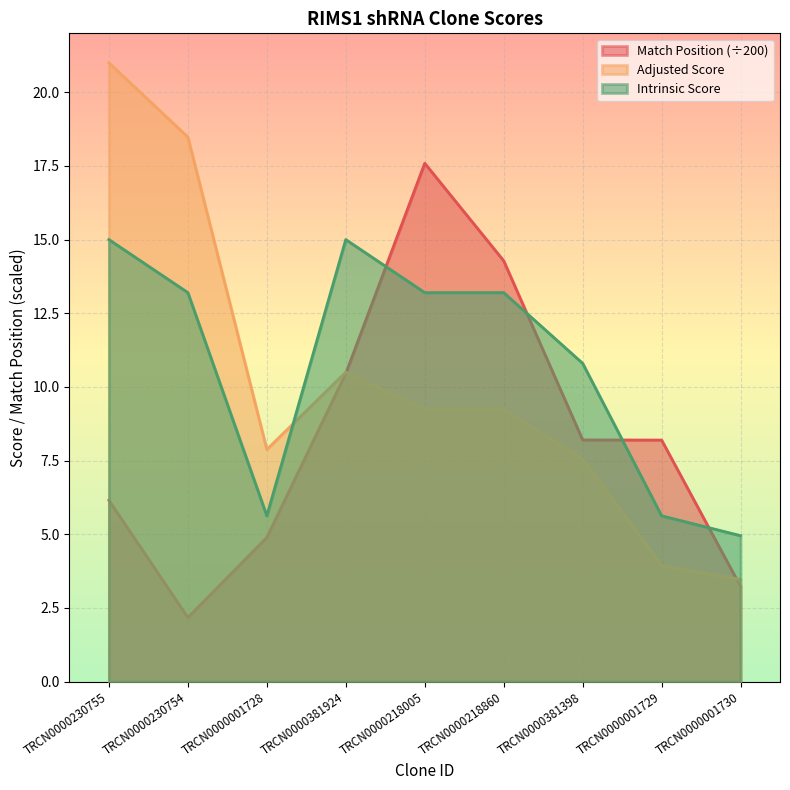

Which has a higher value, TRCN0000001729 or TRCN0000381924?

TRCN0000381924